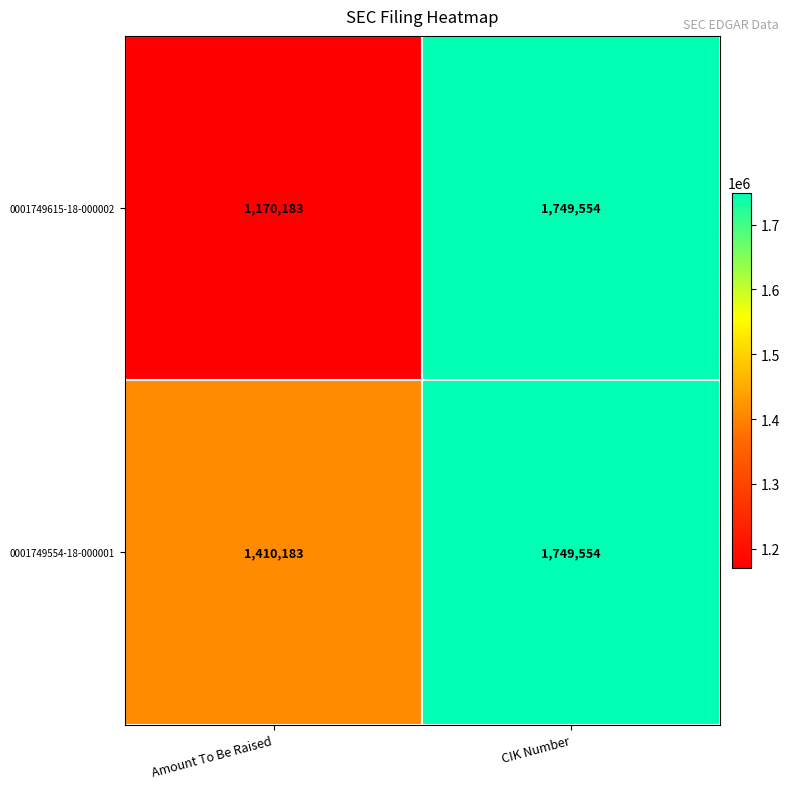

What is the total value across all series at Amount To Be Raised?

2580366